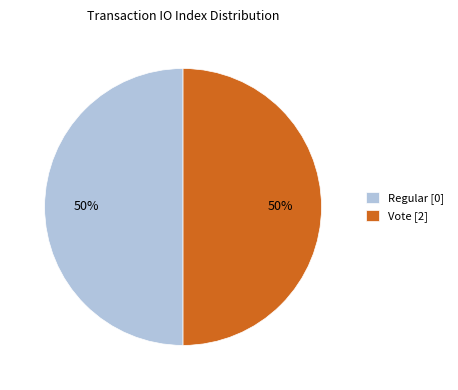

To the nearest percent, what is the combined percentage of Regular [0] and Vote [2]?

100%